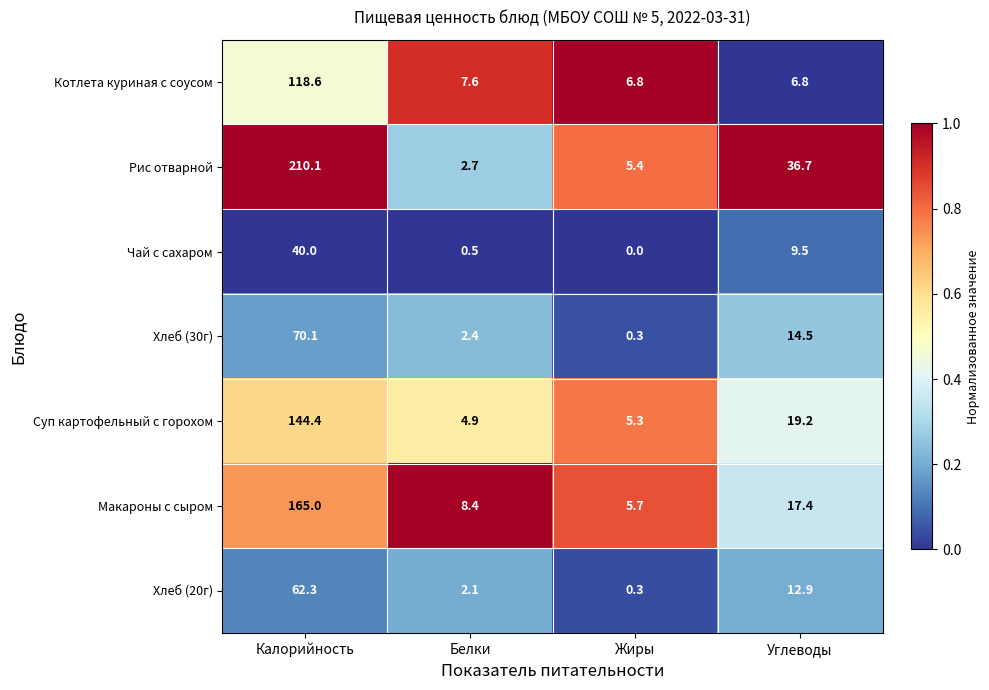

Reading left to right, extract all data points from this chart.

Котлета куриная с соусом: 118.6	7.6	6.8	6.8
Рис отварной: 210.1	2.7	5.4	36.7
Чай с сахаром: 40.0	0.5	0.0	9.5
Хлеб (30г): 70.1	2.4	0.3	14.5
Суп картофельный с горохом: 144.4	4.9	5.3	19.2
Макароны с сыром: 165.0	8.4	5.7	17.4
Хлеб (20г): 62.3	2.1	0.3	12.9